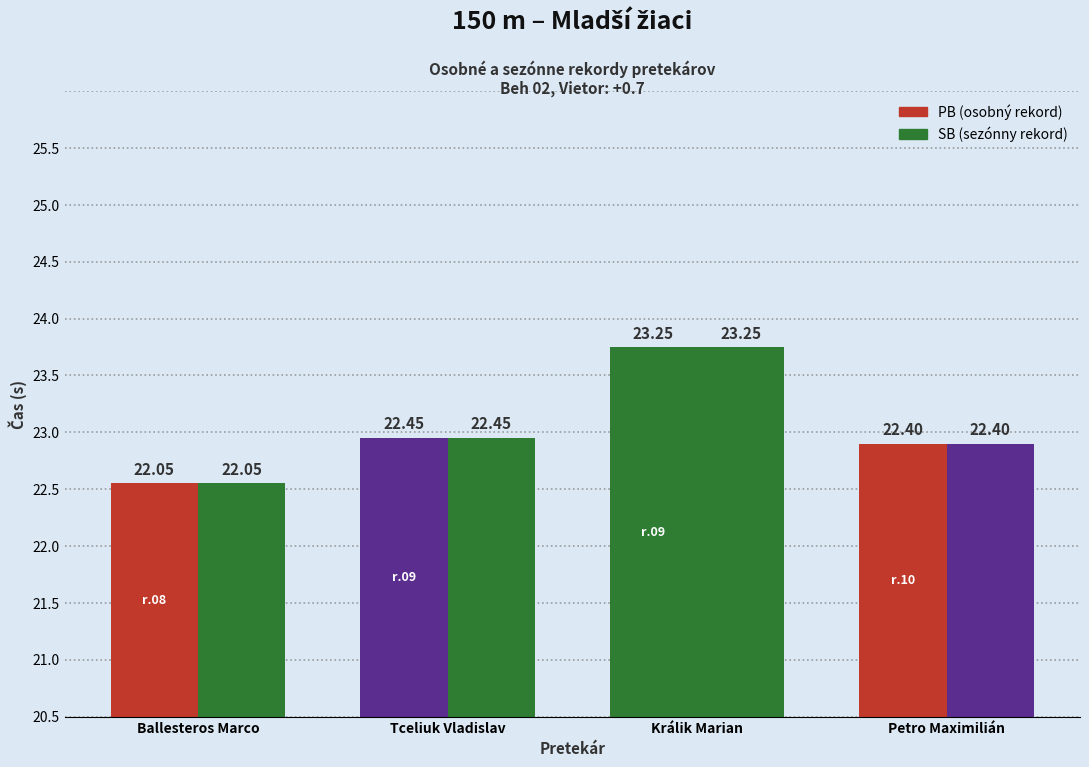

Is it true that PB equals 22.4 at Tceliuk Vladislav?

True